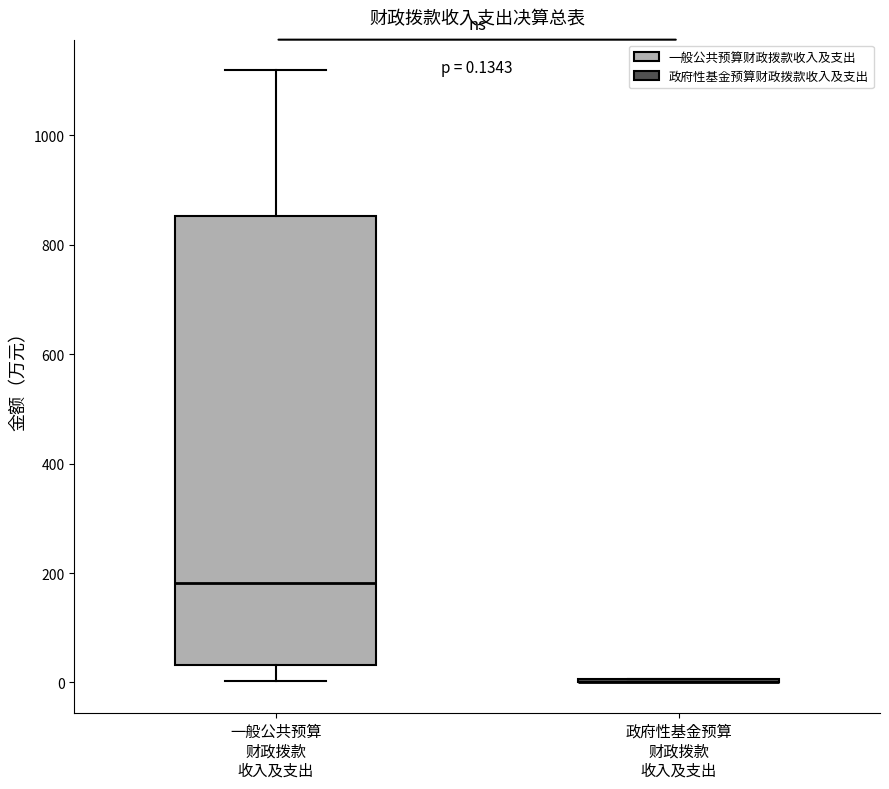

Which box is the tallest, from its lower edge to its upper edge?

一般公共预算 财政拨款 收入及支出